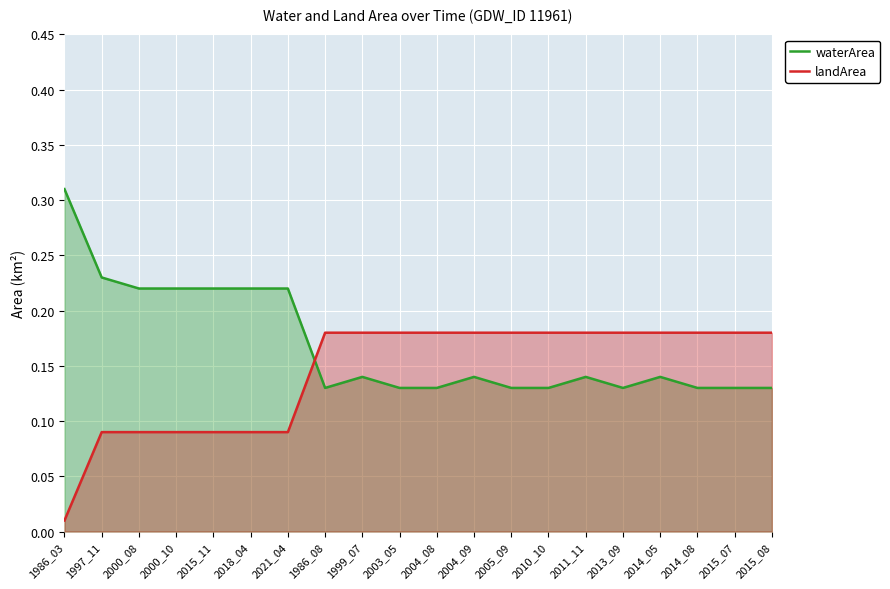

Rank the series by their average value, from lowest to highest.

landArea, waterArea